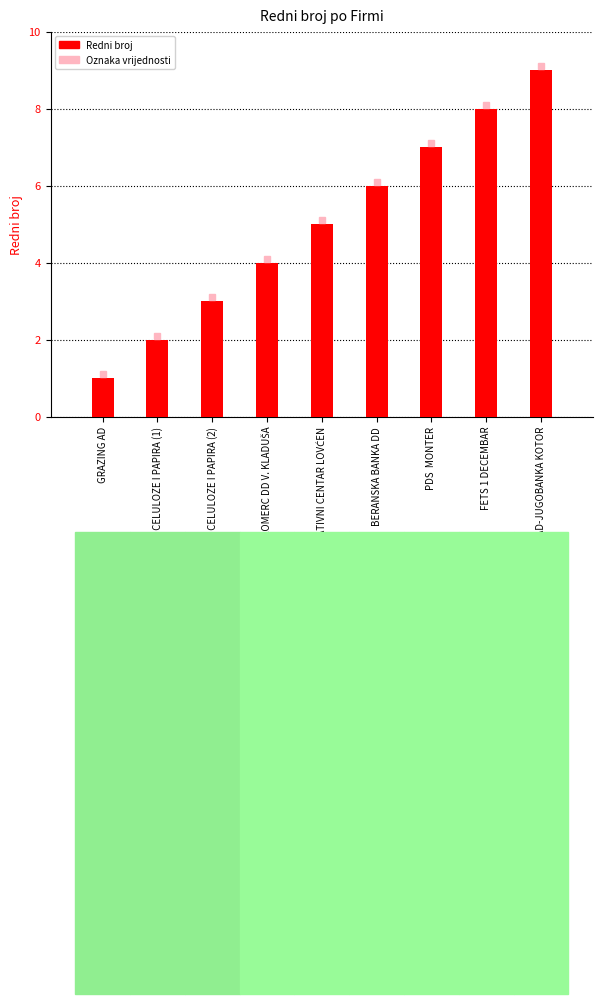

What is the smallest value displayed?

1